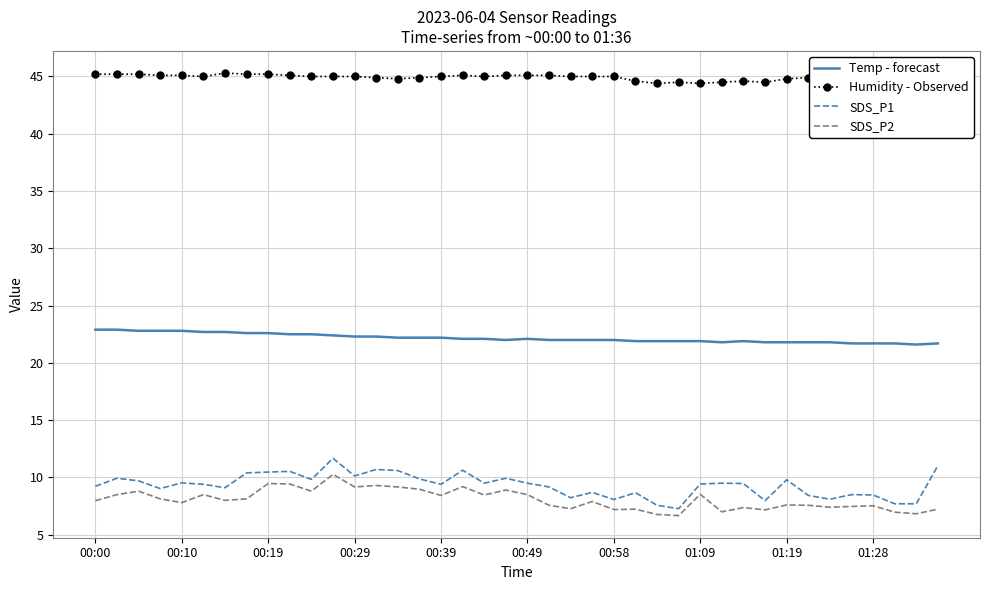

What is the value of the SDS_P2 point at the 32nd from the left?

7.2